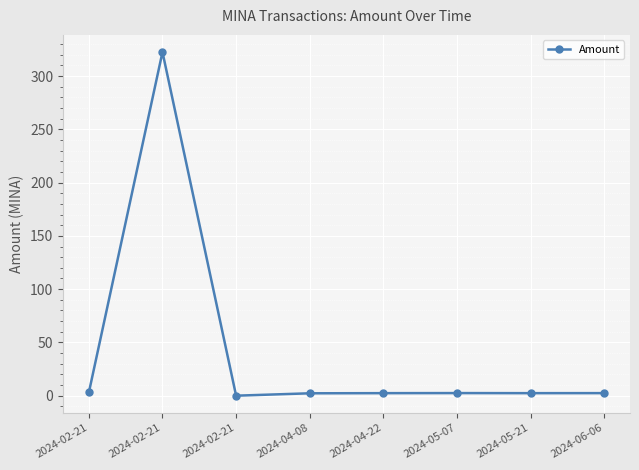

Reading right to left, extract all data points from this chart.

2024-06-06=2.4	2024-05-21=2.4	2024-05-07=2.4	2024-04-22=2.4	2024-04-08=2.2	2024-02-21=0.0	2024-02-21=322.5	2024-02-21=3.0